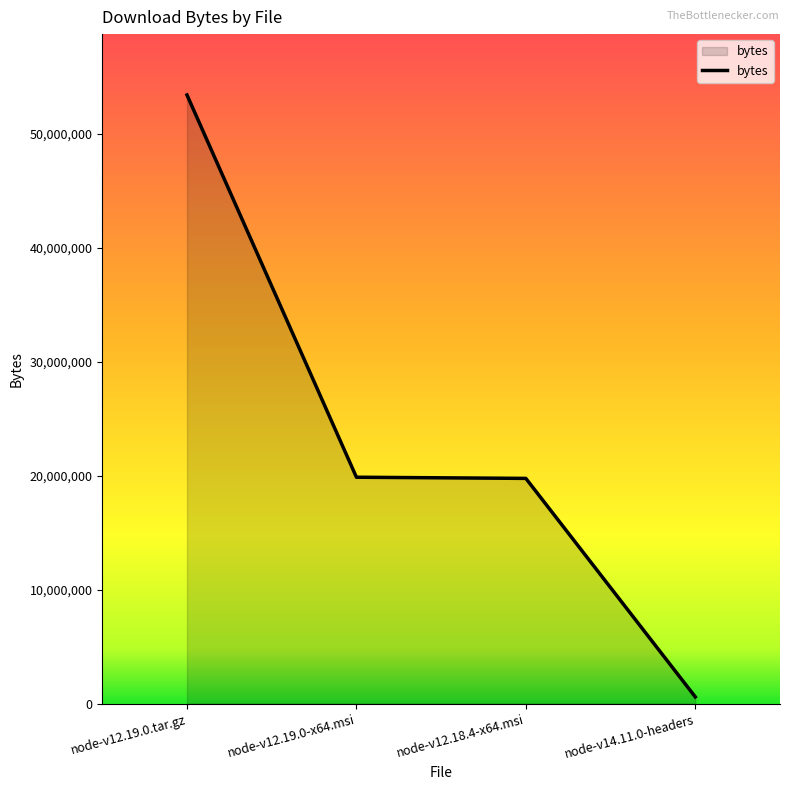

True or false: the data has more than 2 interior local peaks.

False